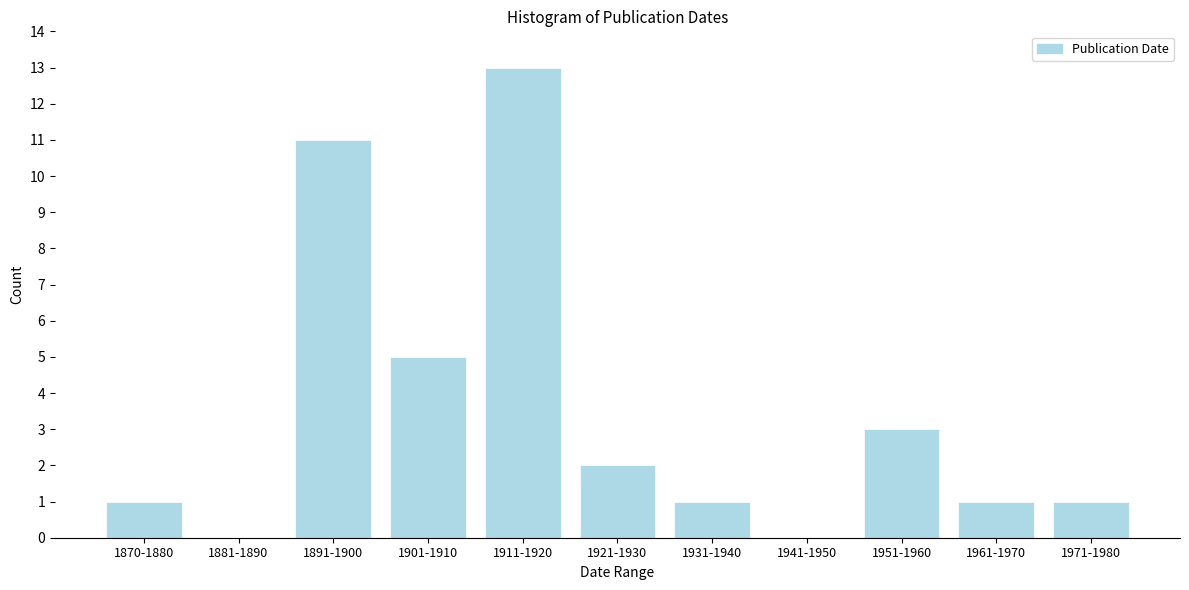

Reading left to right, transcribe all the data shown in this chart.

1870-1880=1	1881-1890=0	1891-1900=11	1901-1910=5	1911-1920=13	1921-1930=2	1931-1940=1	1941-1950=0	1951-1960=3	1961-1970=1	1971-1980=1